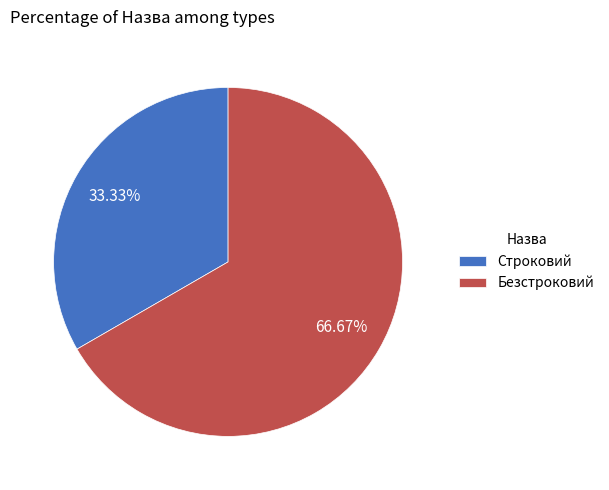

Which category has the smallest portion of the pie?

Строковий